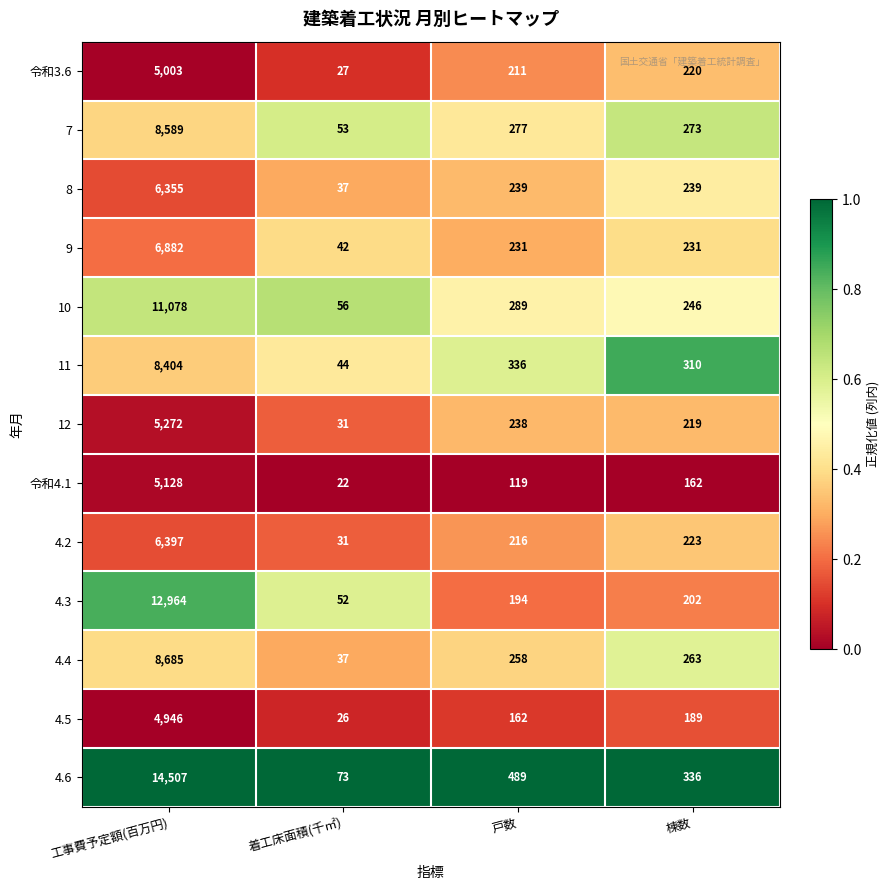

The value of 12 at 棟数 is 97. True or false?

False